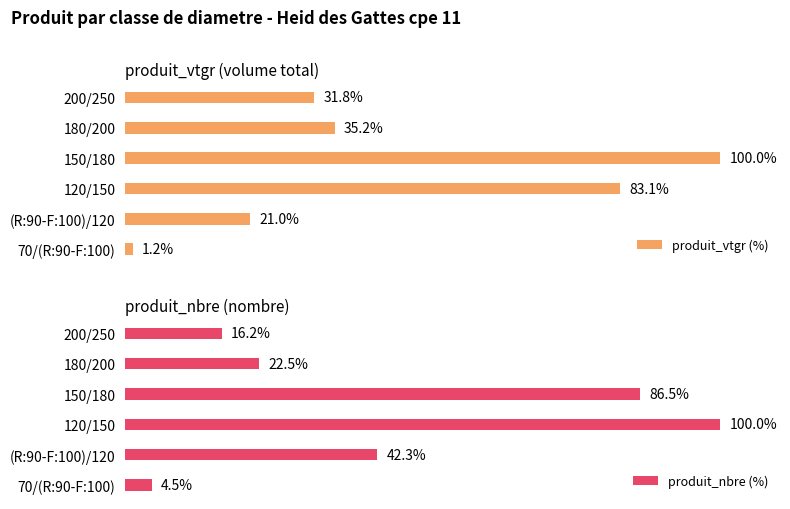

What is the maximum value shown in the chart?

100.0